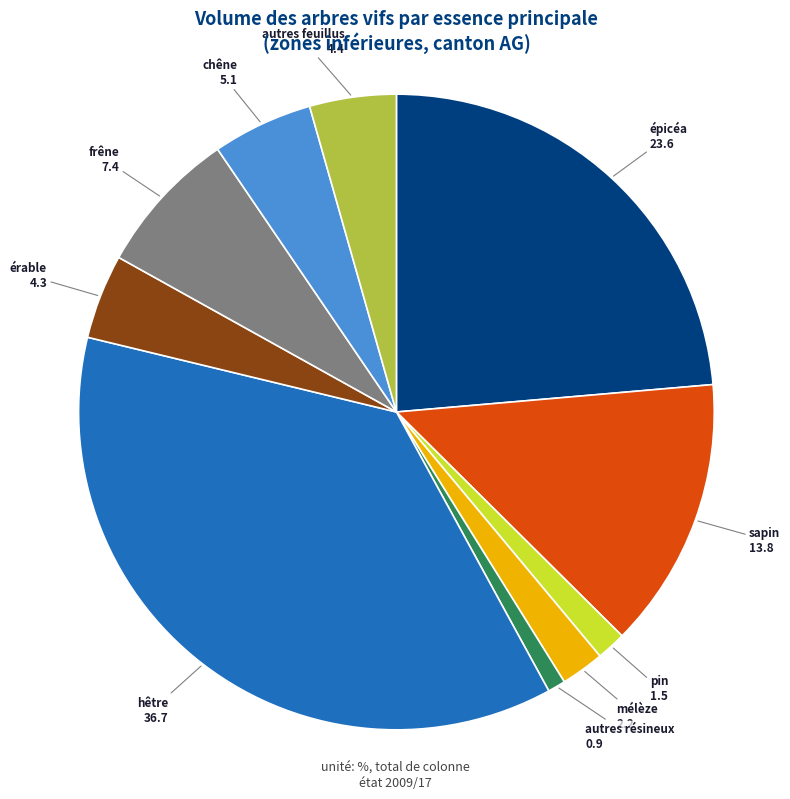

Is there a majority slice in this chart?

No